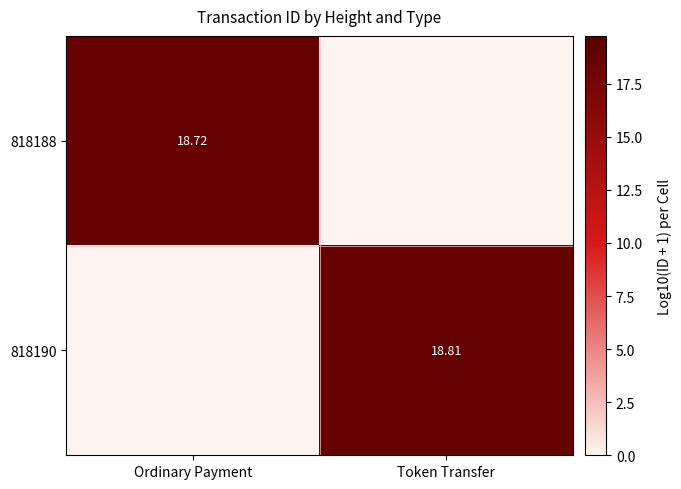

What is the difference between the maximum and minimum values in the 818188 series?

18.7